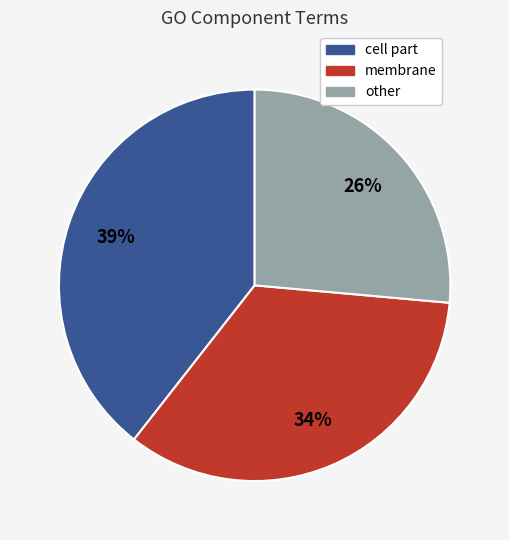

To the nearest percent, what is the difference between the largest and smallest slice percentages?

13%